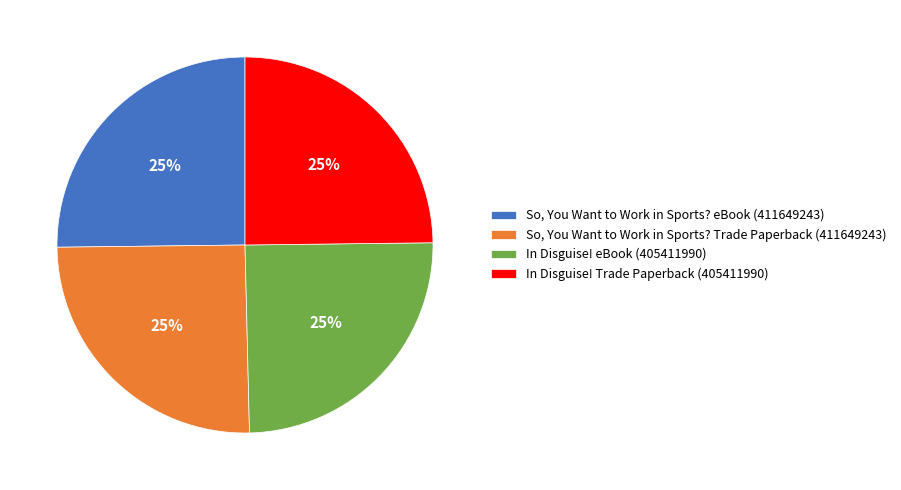

Does In Disguise! Trade Paperback (405411990) account for over 50% of the chart?

No